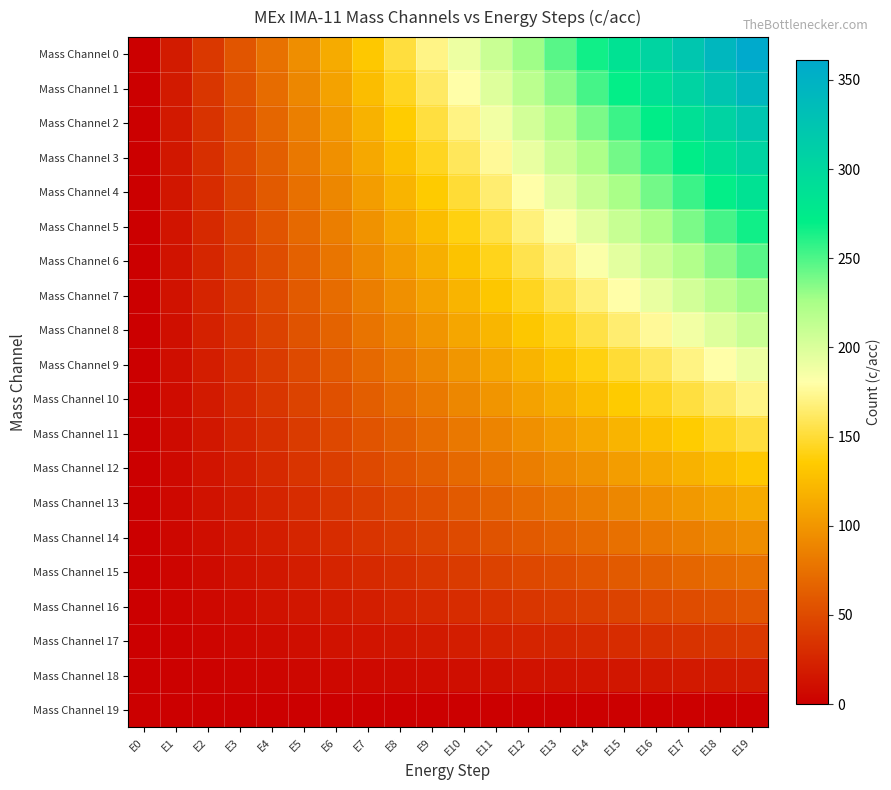

At which category is the sum across all series the highest?

E19